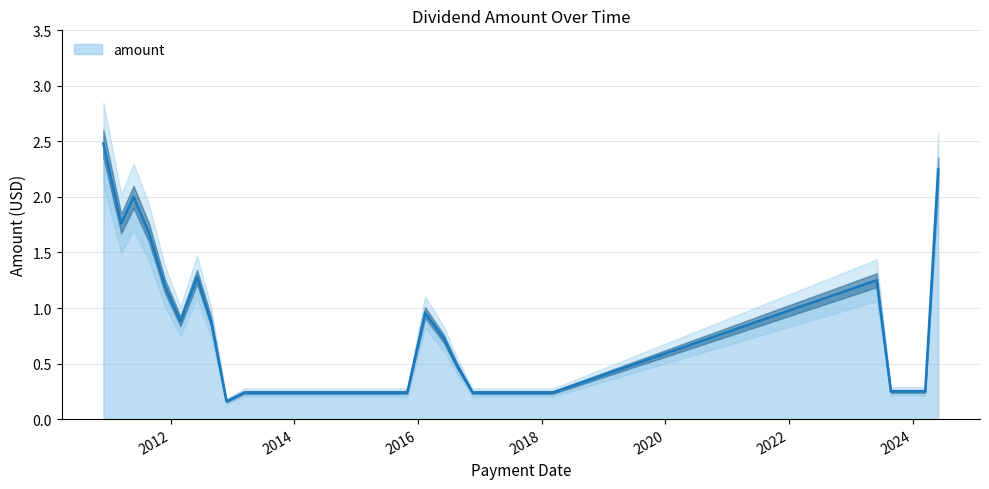

What is the highest value of the amount series?

2.5